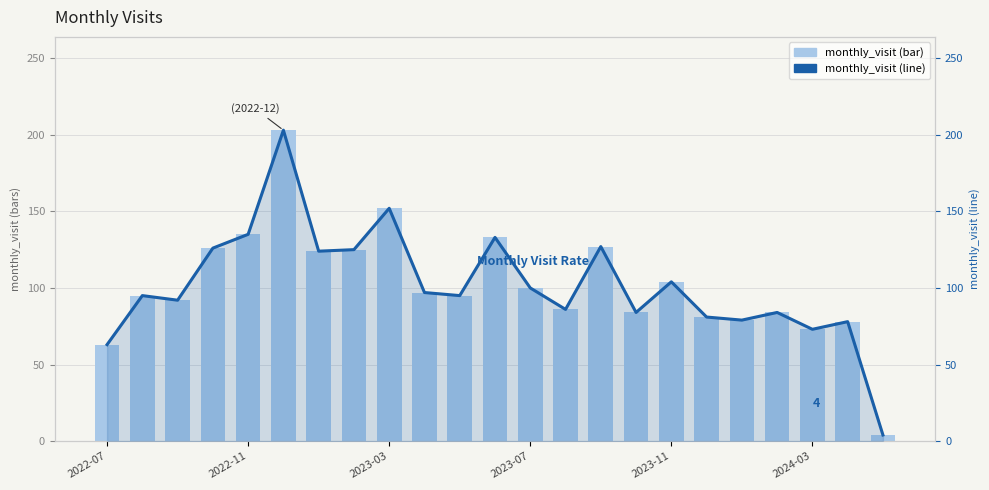

Where is monthly_visit nearest to the value 103?

2023-11